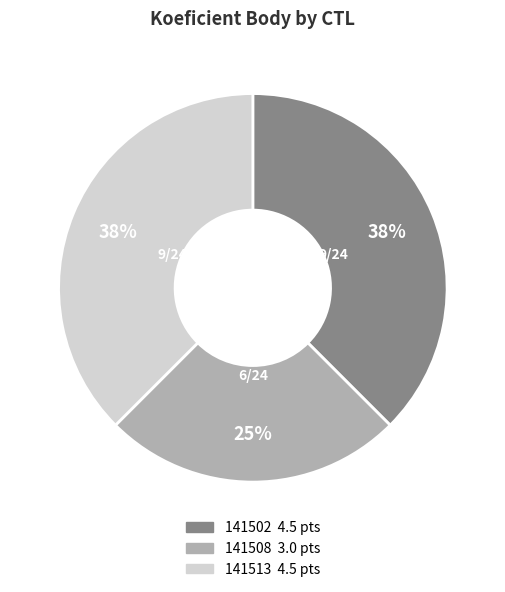

Is 141508 the majority of the pie?

No